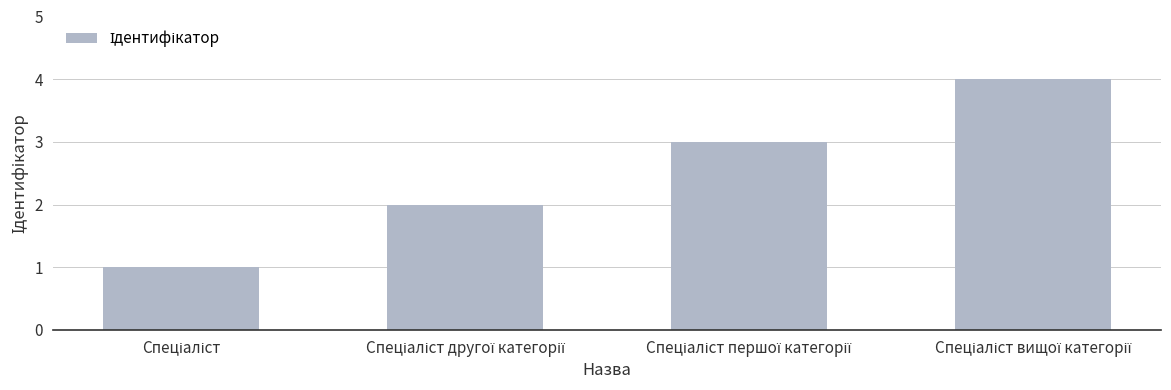

What is the value of the 1st bar from the left?

1